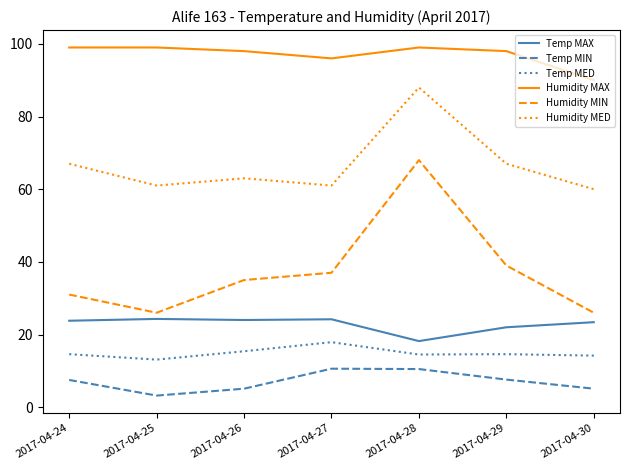

Which series has the widest spread of values?

Humidity MIN